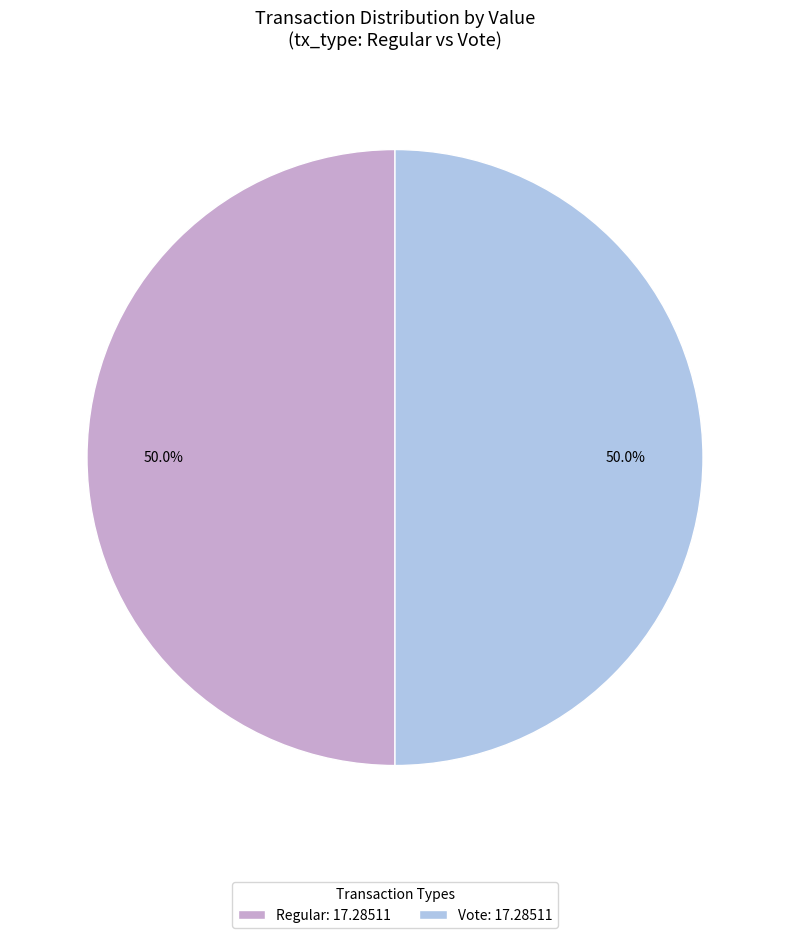

To the nearest percent, what is the average slice percentage?

50%